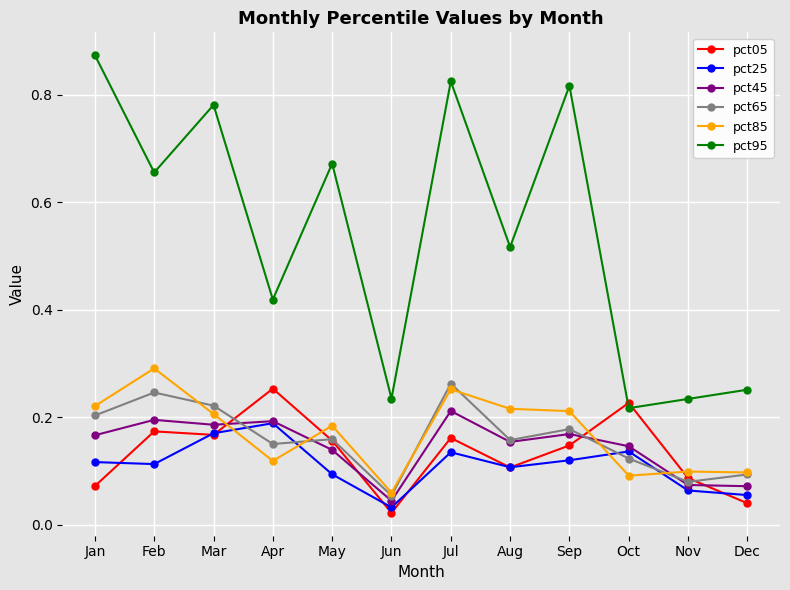

Is it true that pct25 equals 0.1 at Dec?

True